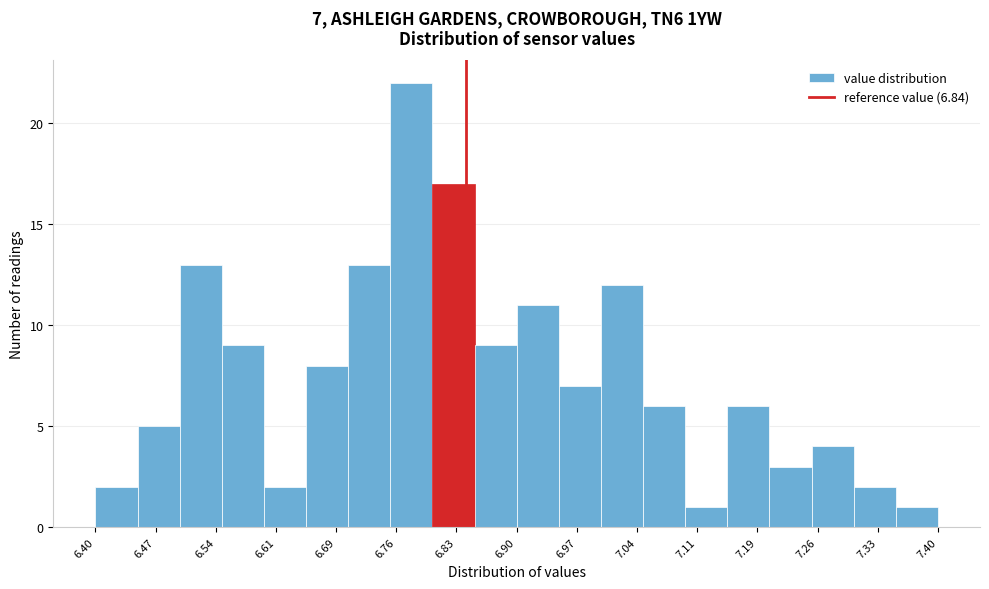

Over which range of the x-axis is the bar tallest?

6.75 to 6.80